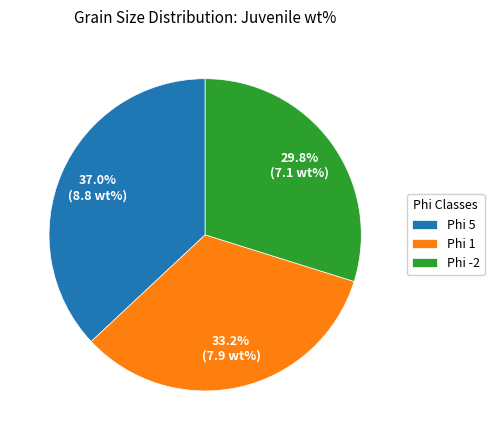

Which has a higher value, Phi 5 or Phi 1?

Phi 5